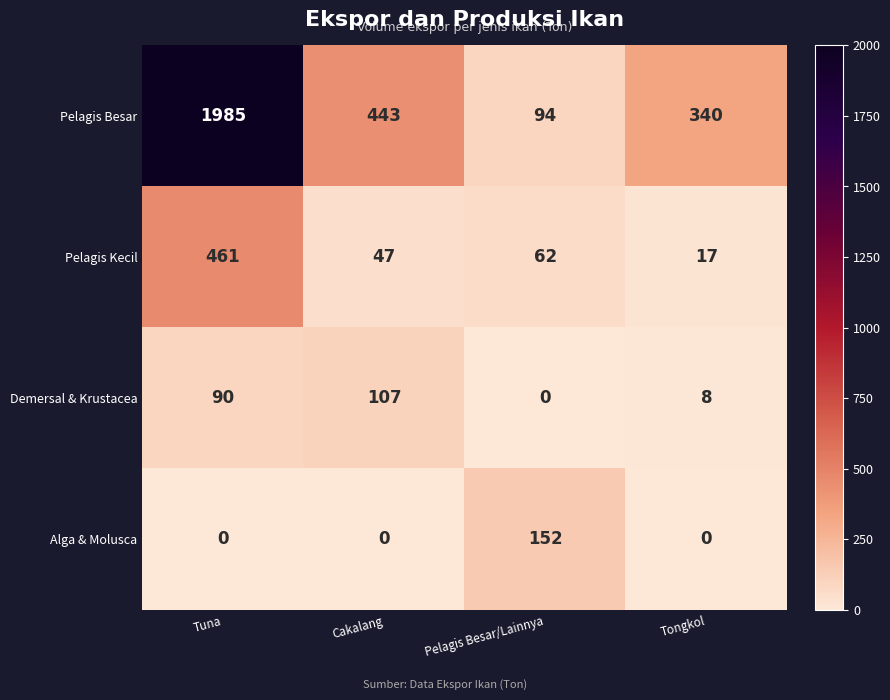

Reading left to right, extract all data points from this chart.

Pelagis Besar: Tuna=1985	Cakalang=443	Pelagis Besar/Lainnya=94	Tongkol=340
Pelagis Kecil: Tuna=461	Cakalang=47	Pelagis Besar/Lainnya=62	Tongkol=17
Demersal & Krustacea: Tuna=90	Cakalang=107	Pelagis Besar/Lainnya=0	Tongkol=8
Alga & Molusca: Tuna=0	Cakalang=0	Pelagis Besar/Lainnya=152	Tongkol=0